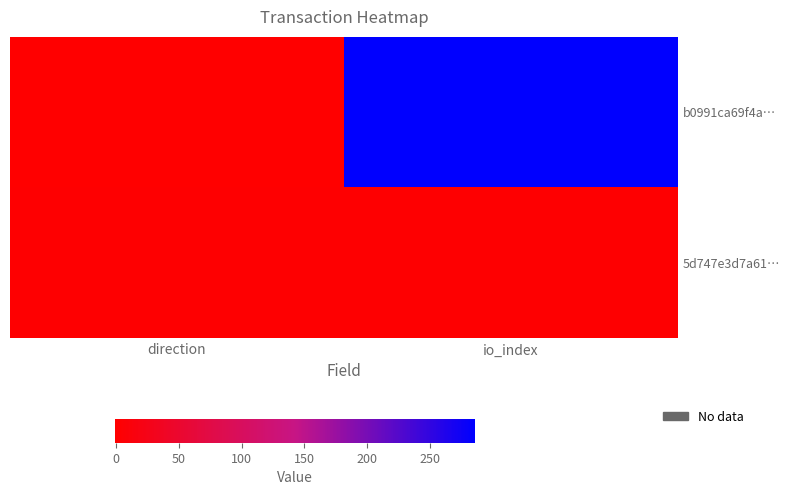

At direction, list the series in order from smallest to largest.

b0991ca69f4a…, 5d747e3d7a61…